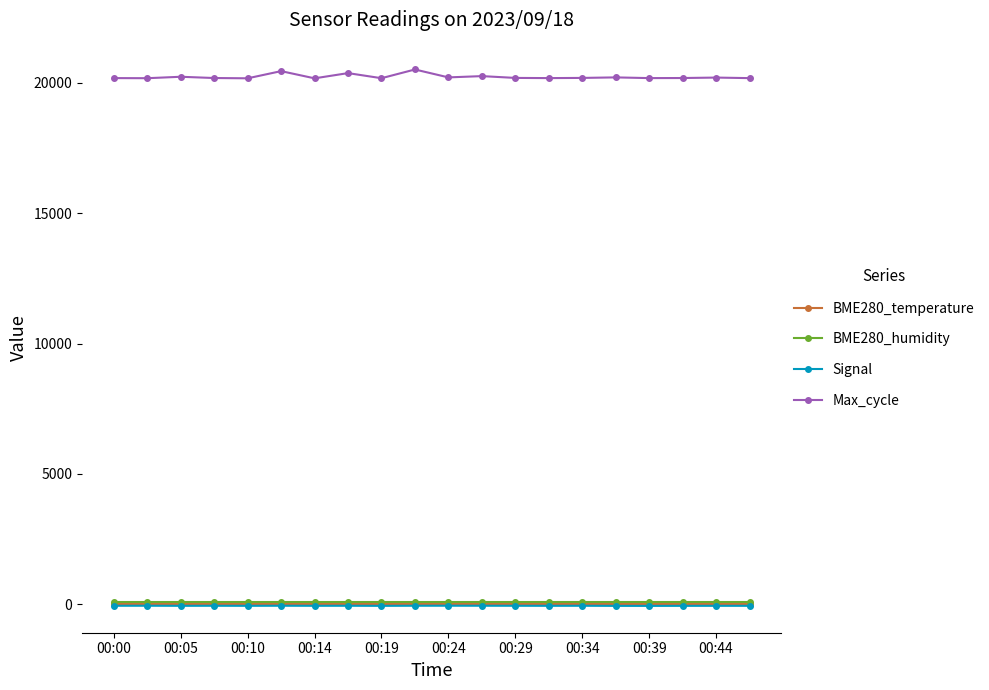

True or false: Max_cycle and Signal intersect in this chart.

False